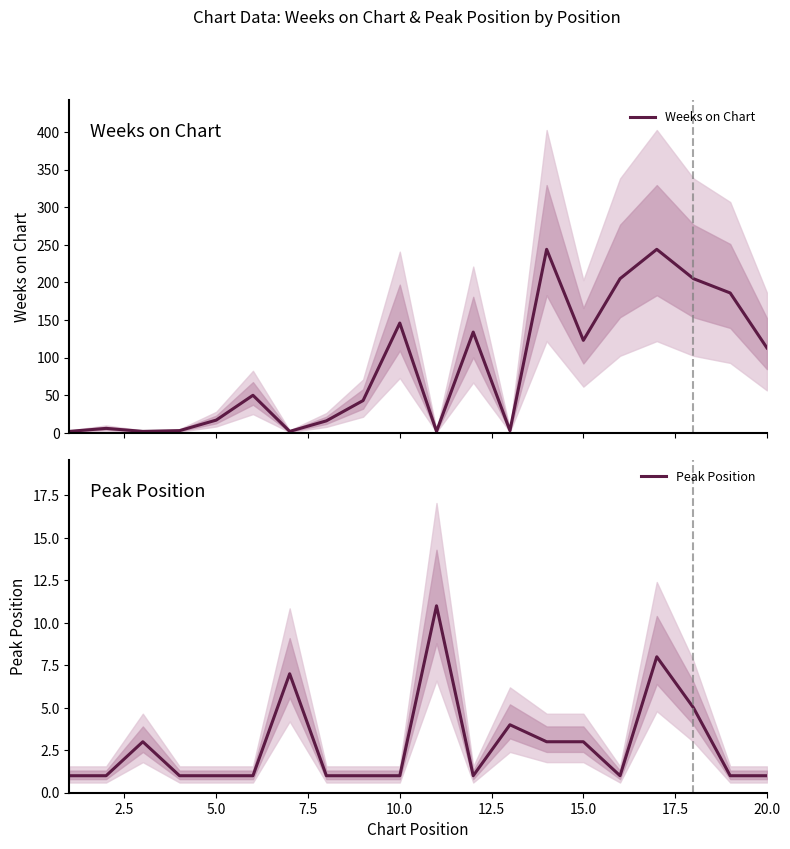

Count the number of categories in the chart.

20